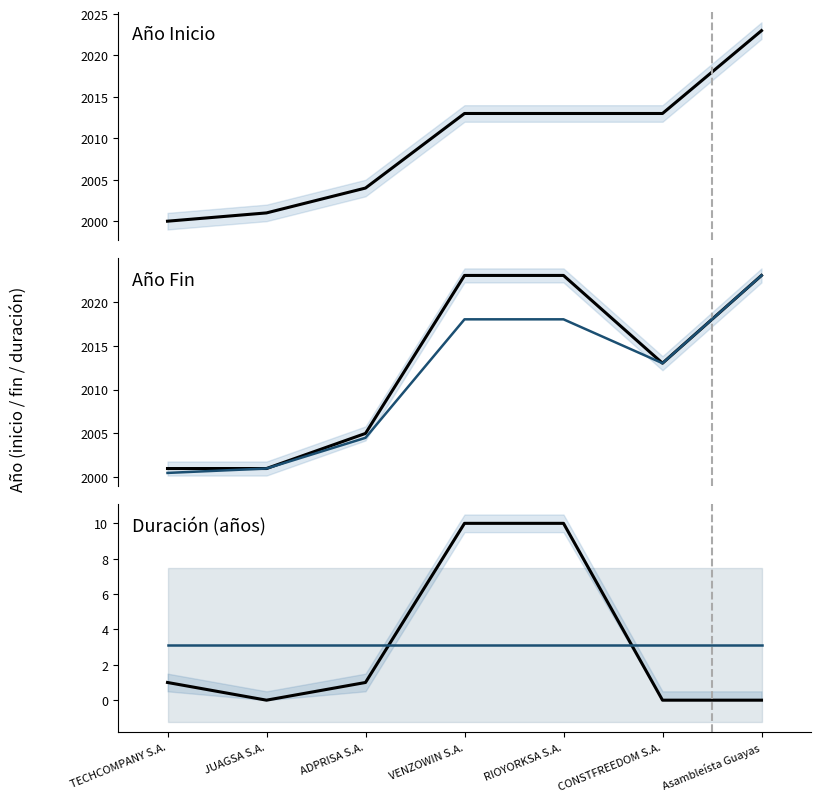

What is the greatest value displayed?

2023.0